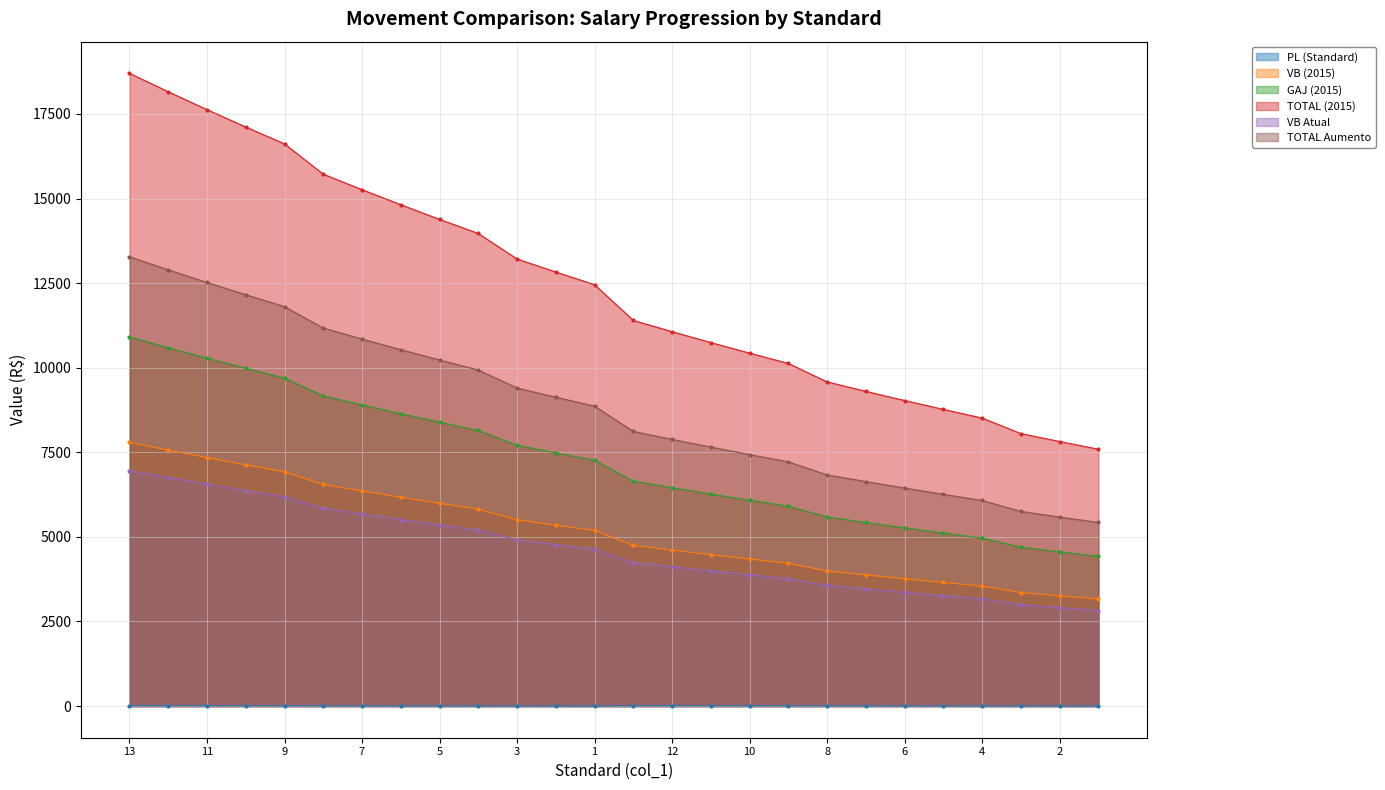

Which category has the lowest value across all series?

1